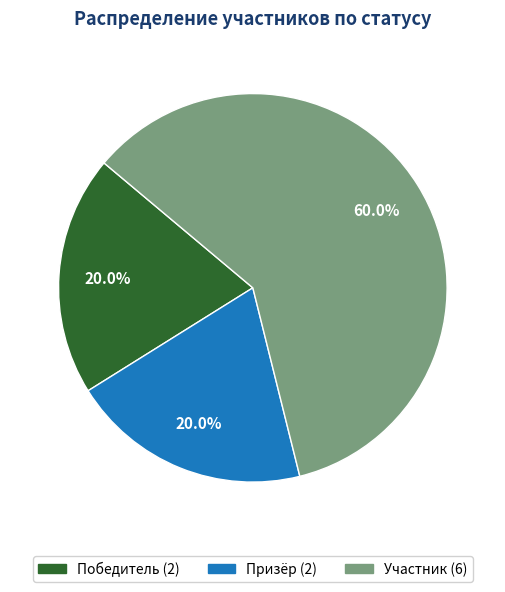

How many slices are in this pie chart?

3